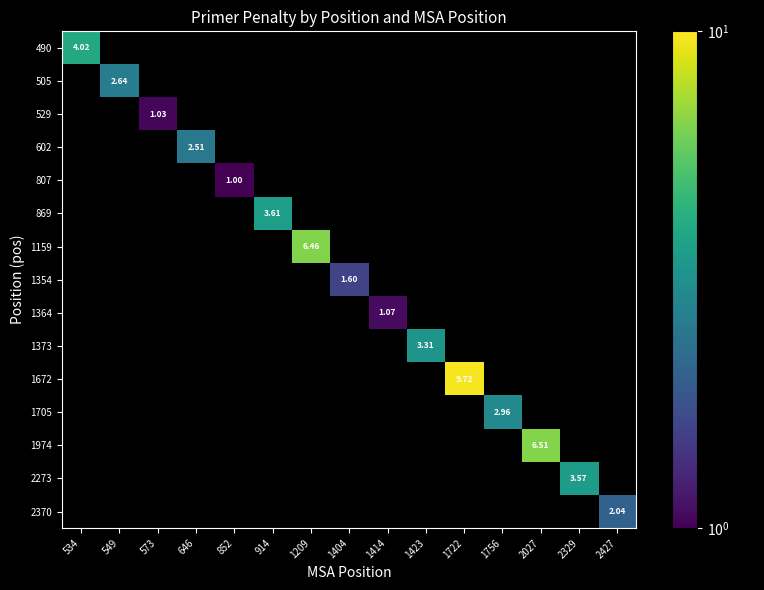

What is the minimum value shown in the chart?

1.0